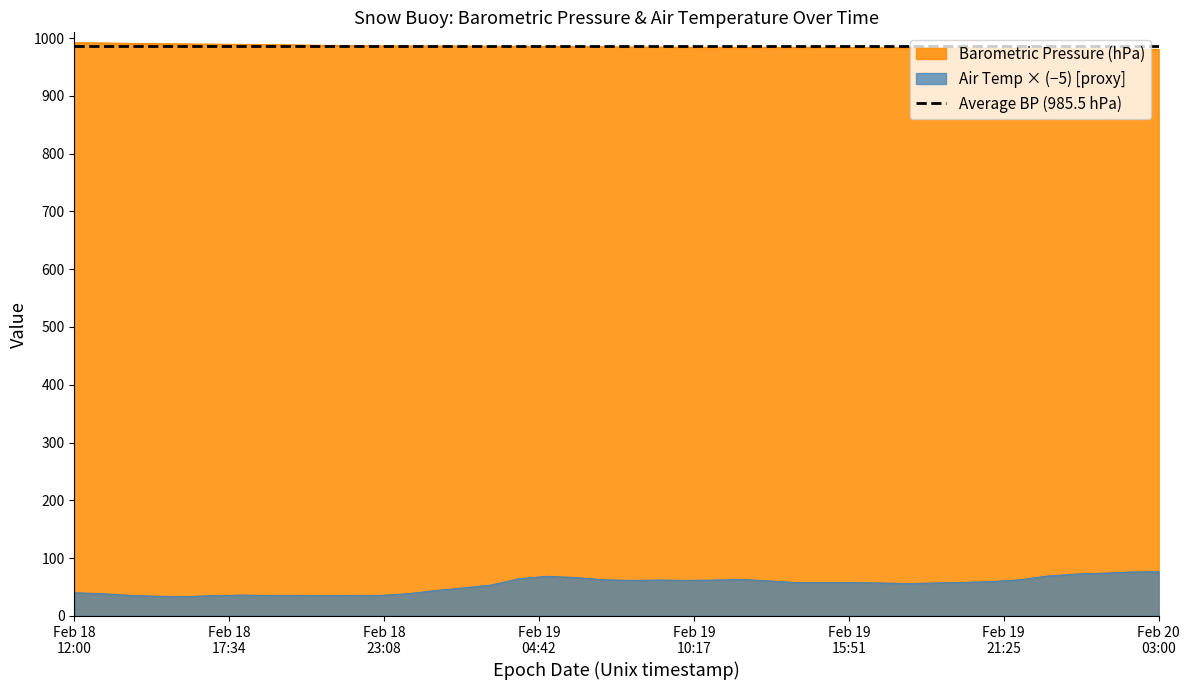

What is the highest value of the Air Temp × (−5) [proxy] series?

76.5